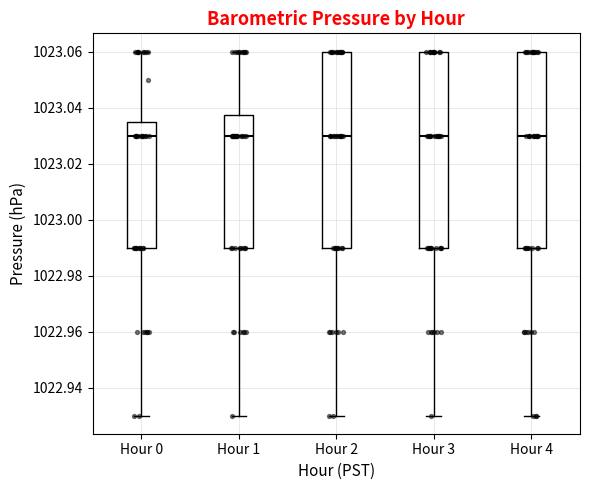

Reading left to right, transcribe this box plot: for each box, give where its median line is, the range the box spans, and where its two whiskers end, as read against the y-axis. The values are not printed on the chart, so give them approximately, as read against the axis.

Hour 0: median 1023.030, box 1022.990 to 1023.036, whiskers 1022.930 to 1023.060
Hour 1: median 1023.030, box 1022.990 to 1023.038, whiskers 1022.930 to 1023.060
Hour 2: median 1023.030, box 1022.990 to 1023.060, whiskers 1022.930 to 1023.060
Hour 3: median 1023.030, box 1022.990 to 1023.060, whiskers 1022.930 to 1023.060
Hour 4: median 1023.030, box 1022.990 to 1023.060, whiskers 1022.930 to 1023.060